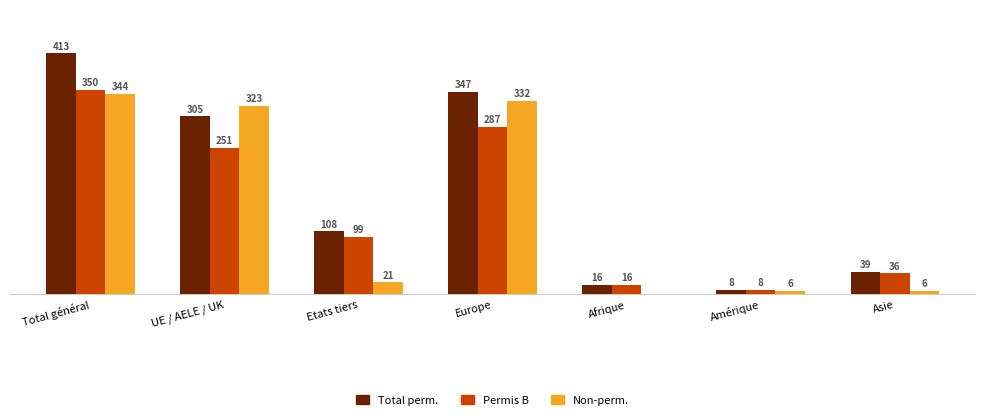

Which label corresponds to the largest value in the chart?

Total général